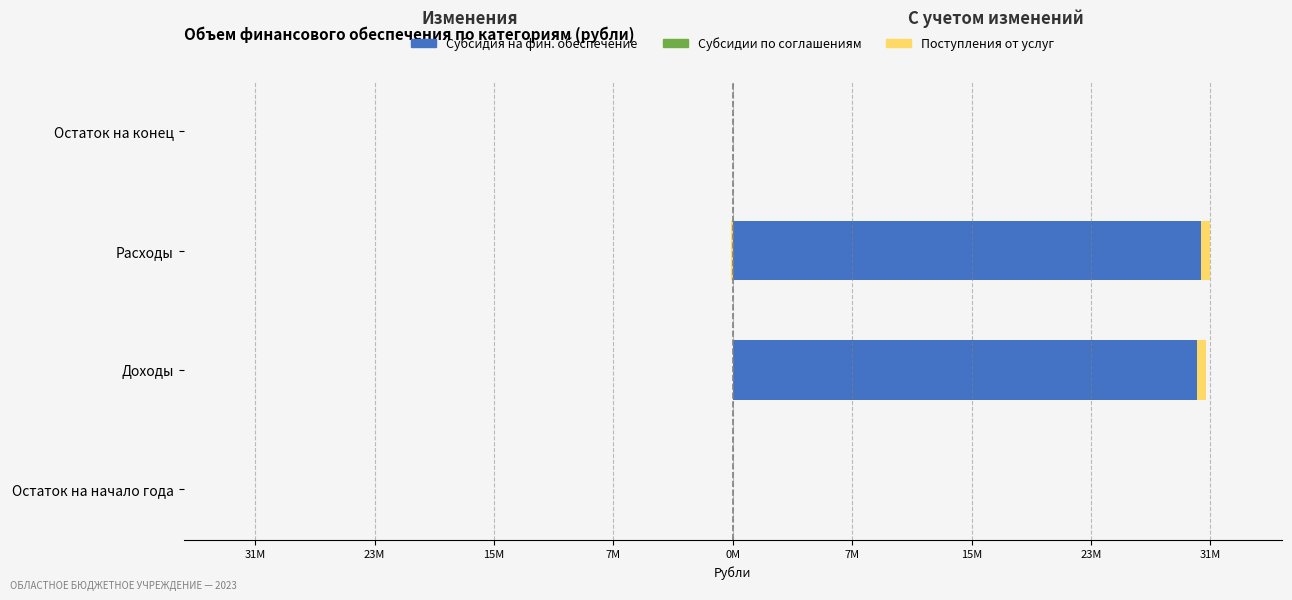

How many bars are there in total?

12